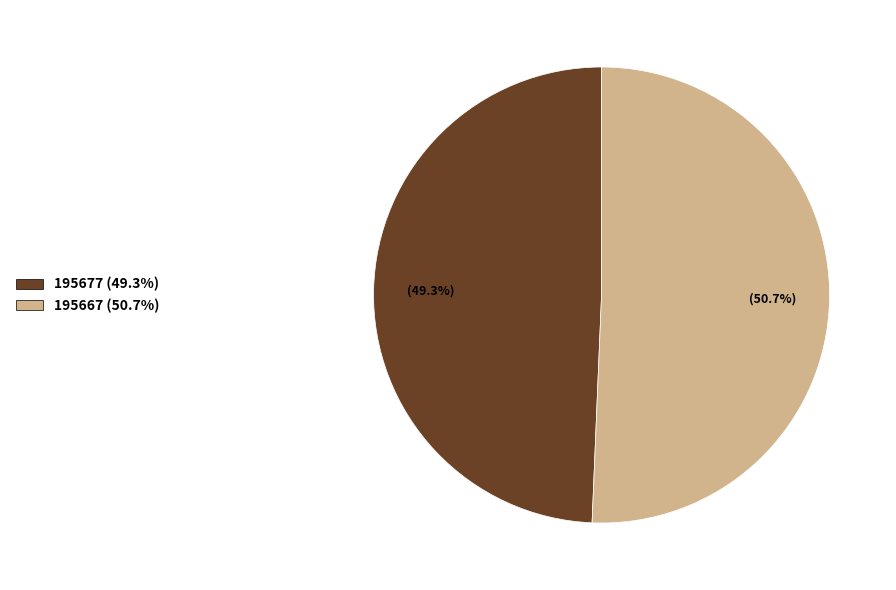

Between 195667 (50.7%) and 195677 (49.3%), which is larger?

195667 (50.7%)